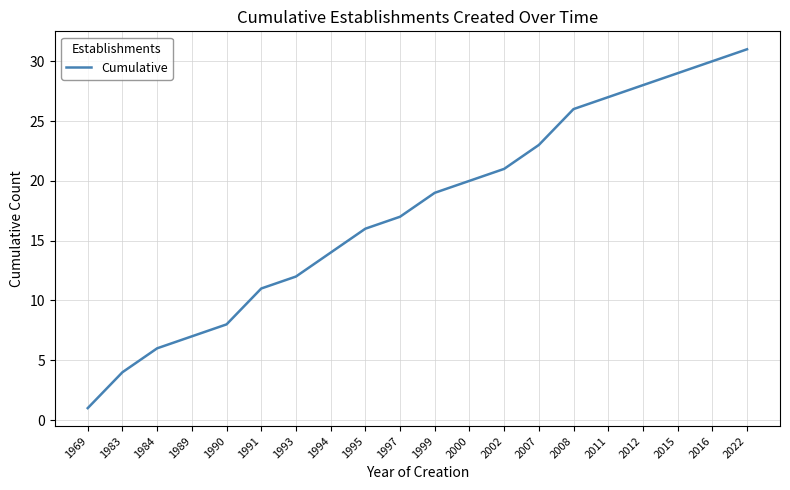

How many lines are shown in the chart?

1